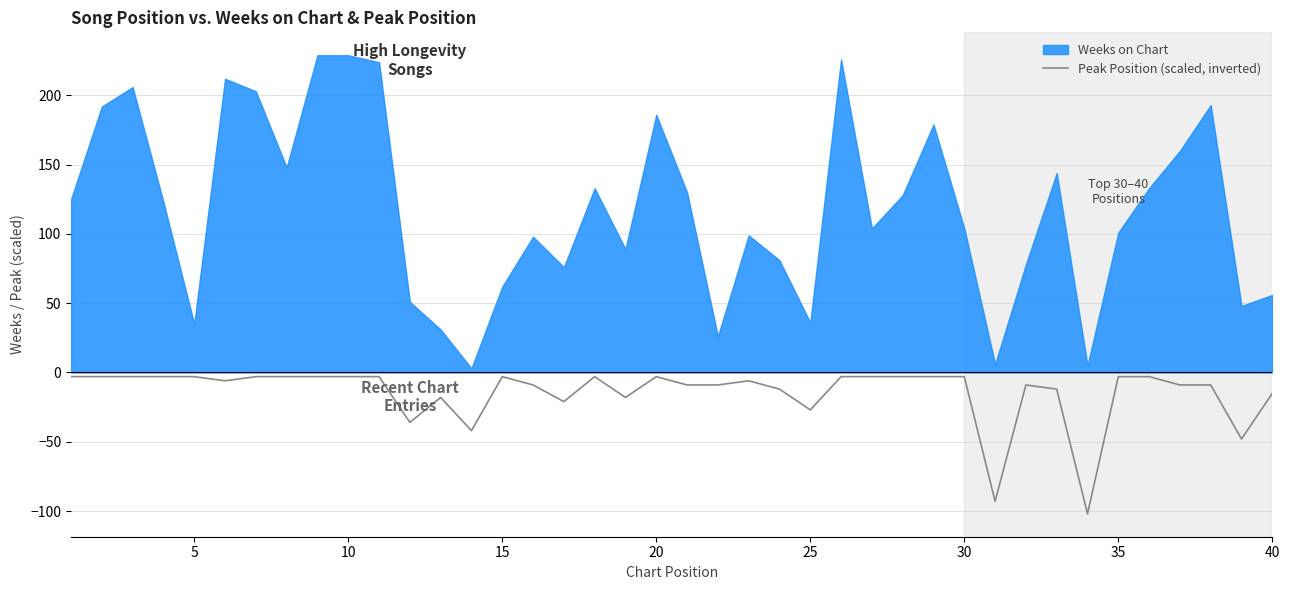

True or false: Peak Position (scaled, inverted) has a value of -15 at 40.

True